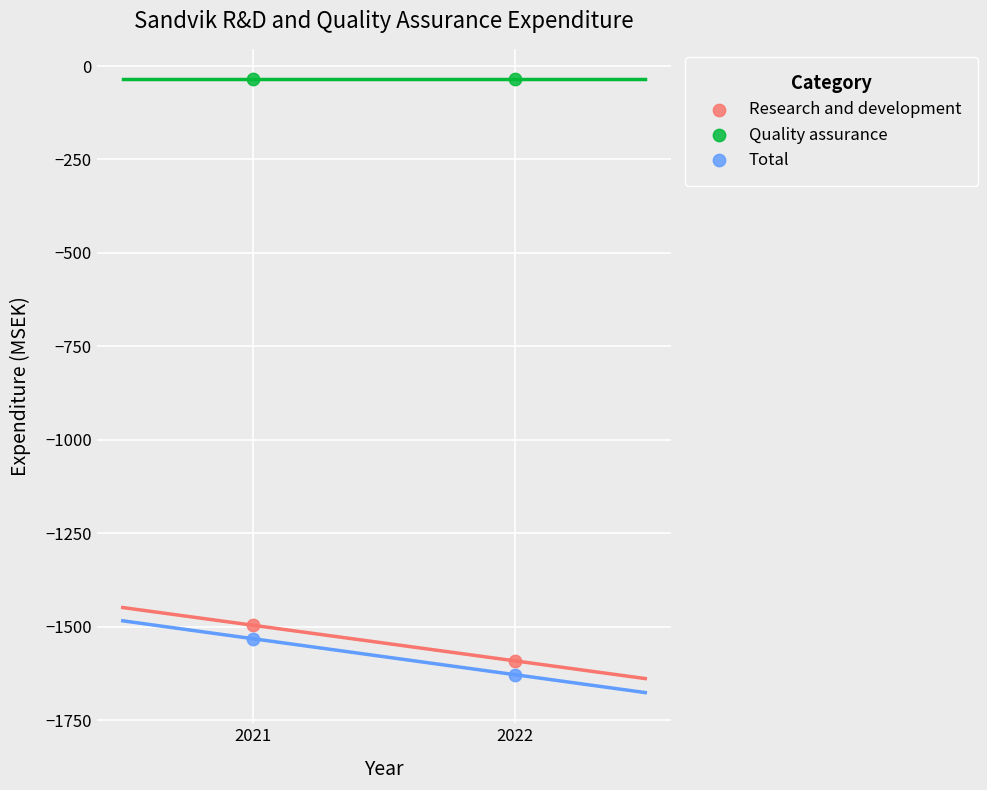

What are all the series names shown in the legend?

Research and development, Quality assurance, Total